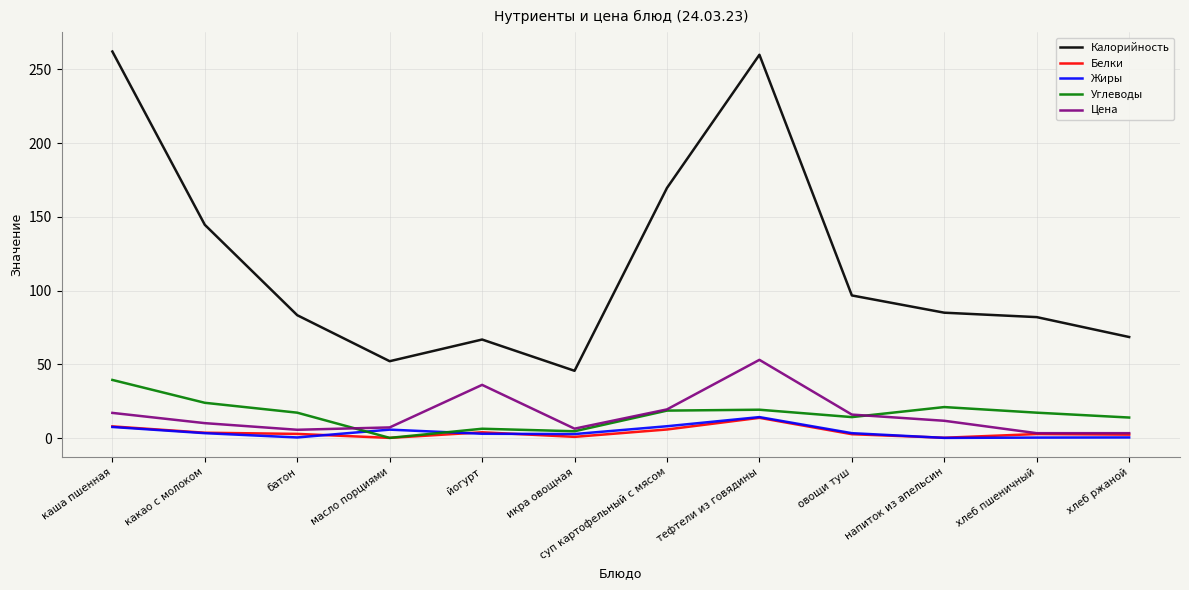

What is the greatest value displayed?

262.1